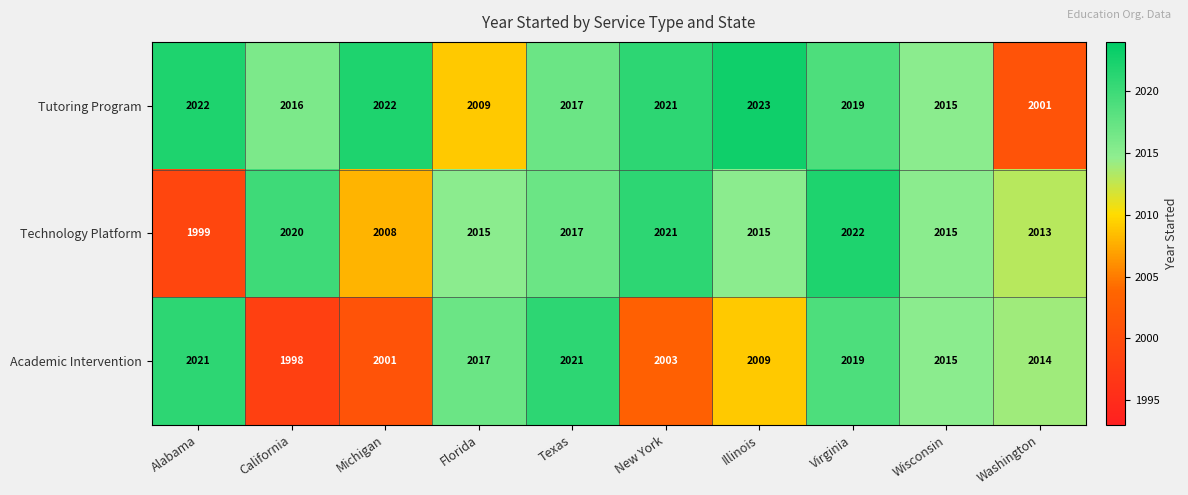

Is it true that Tutoring Program equals 457 at Illinois?

False